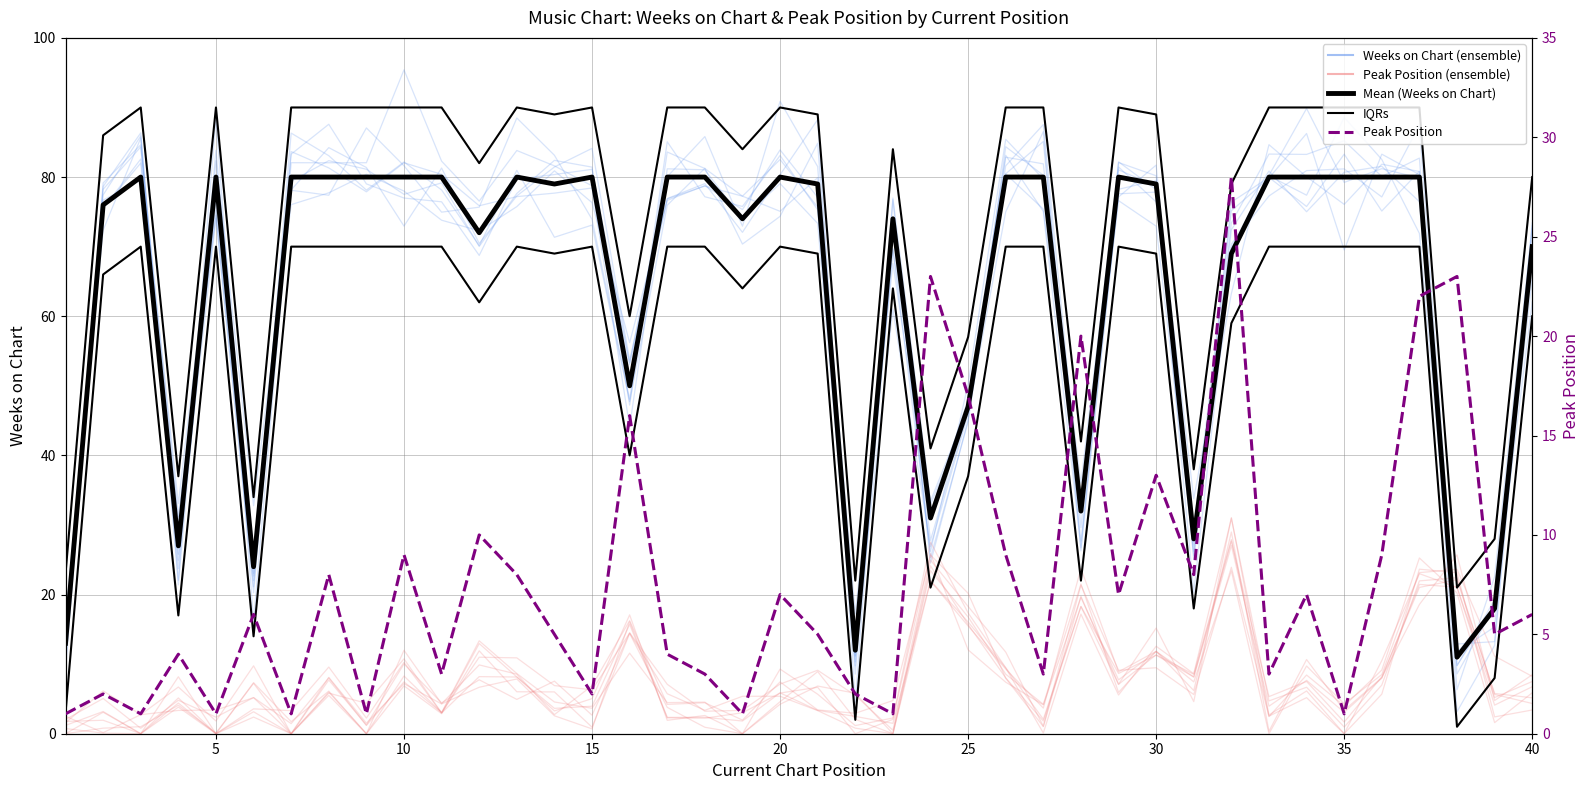

What is the difference between the second highest and minimum values in the Peak Position series?

22